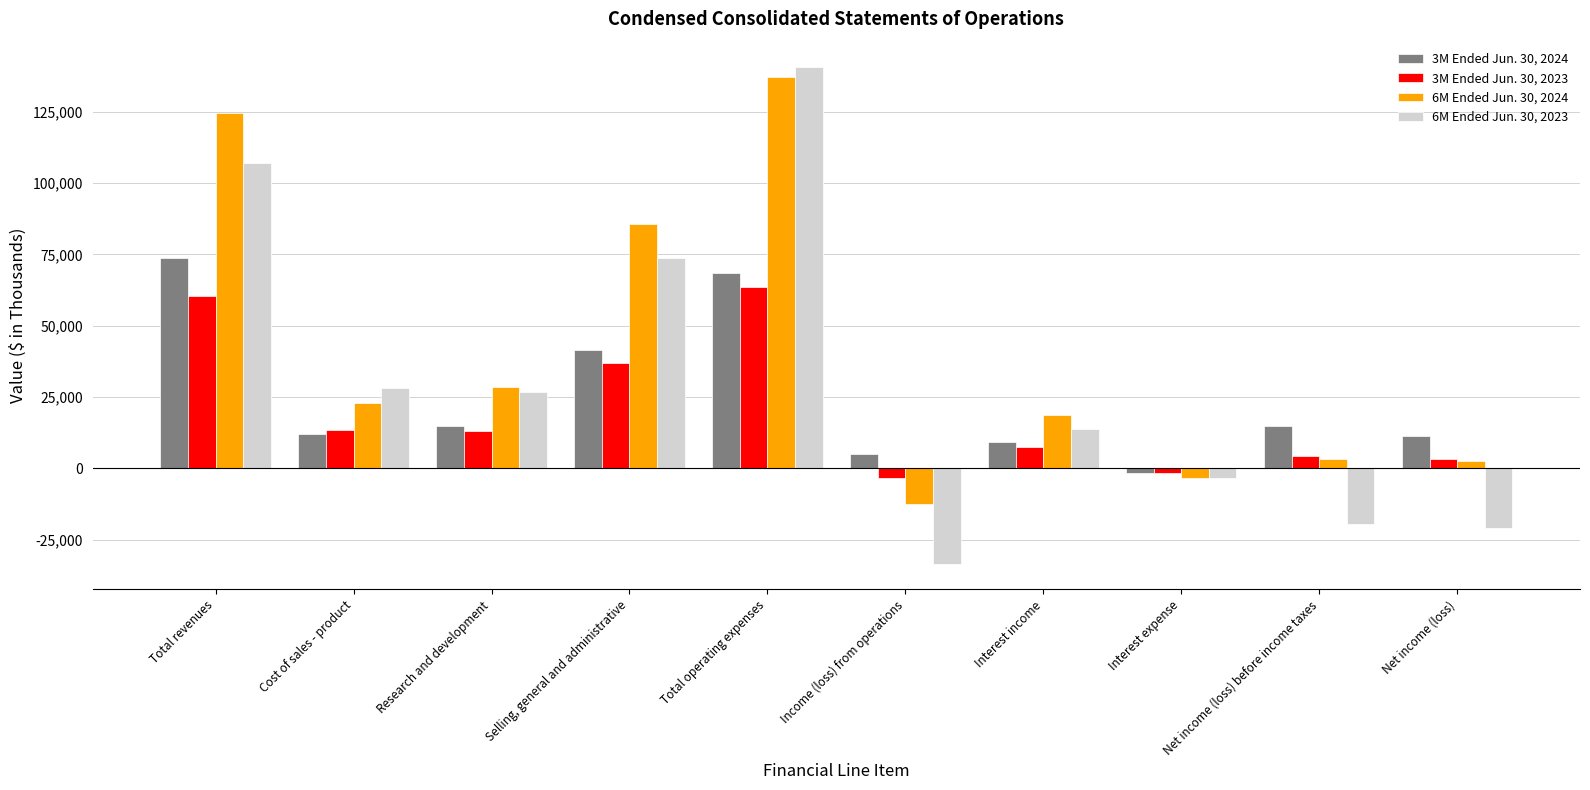

What is the spread (max minus min) of values at Interest income?

11290